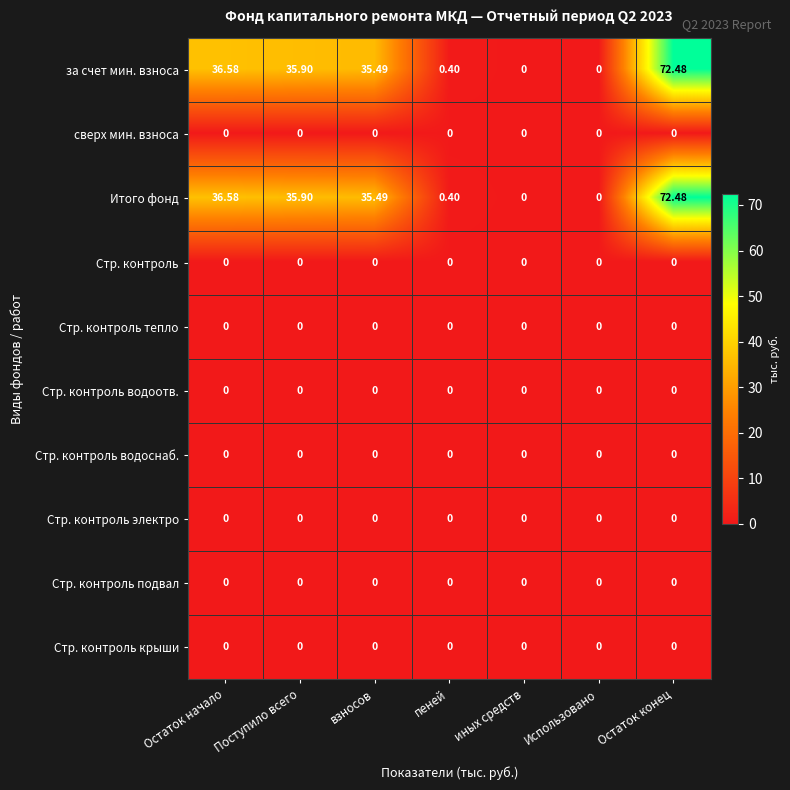

Which category has the highest value across all series?

Остаток конец